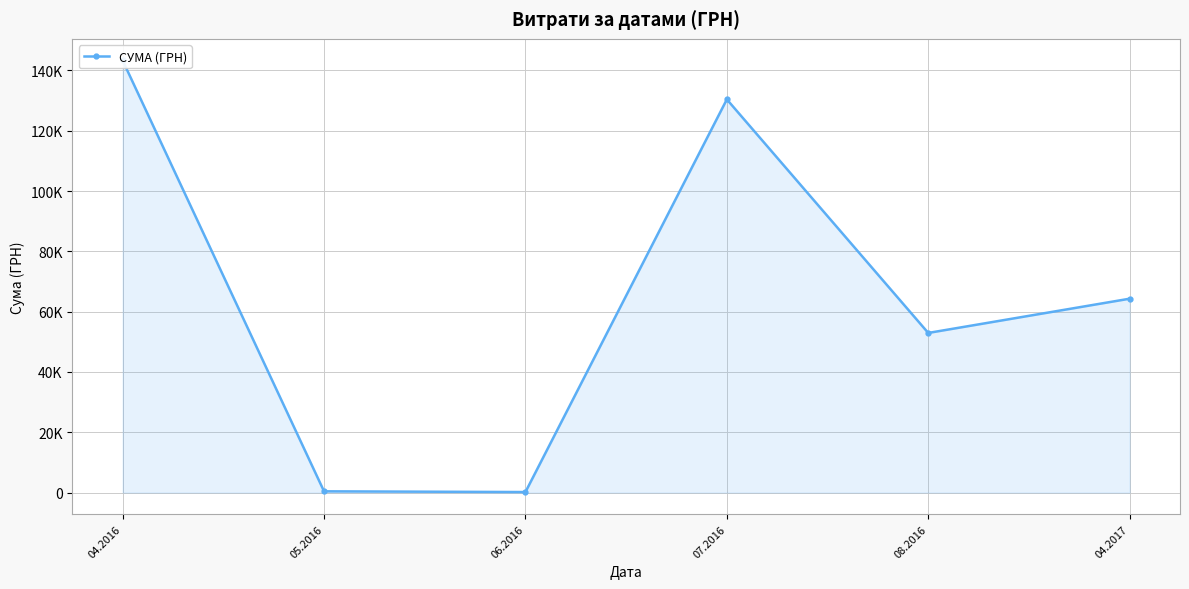

List the labels in order of value, smallest first.

06.2016, 05.2016, 08.2016, 04.2017, 07.2016, 04.2016